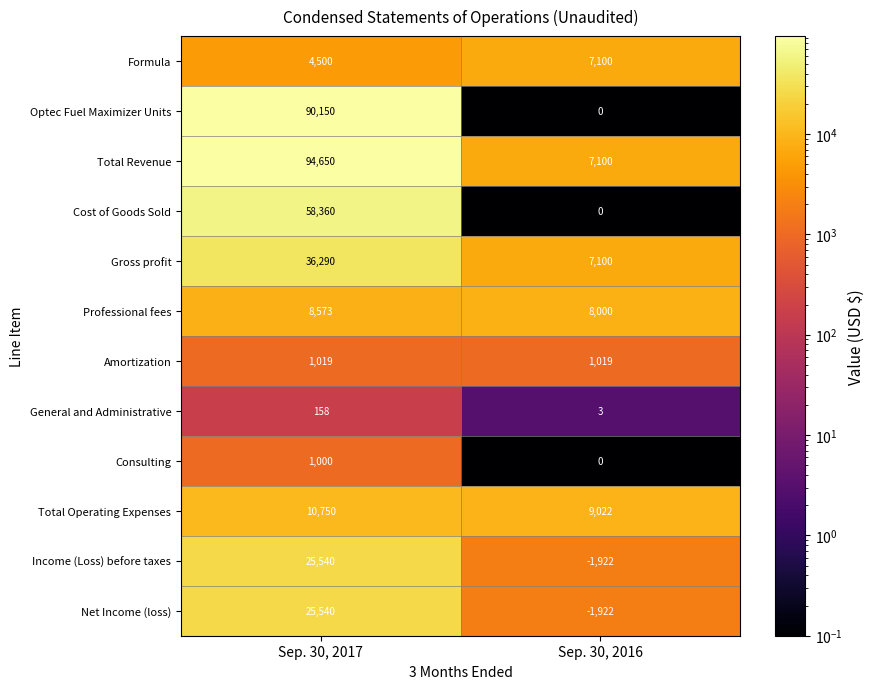

What is the total value across all series at Sep. 30, 2017?

356530